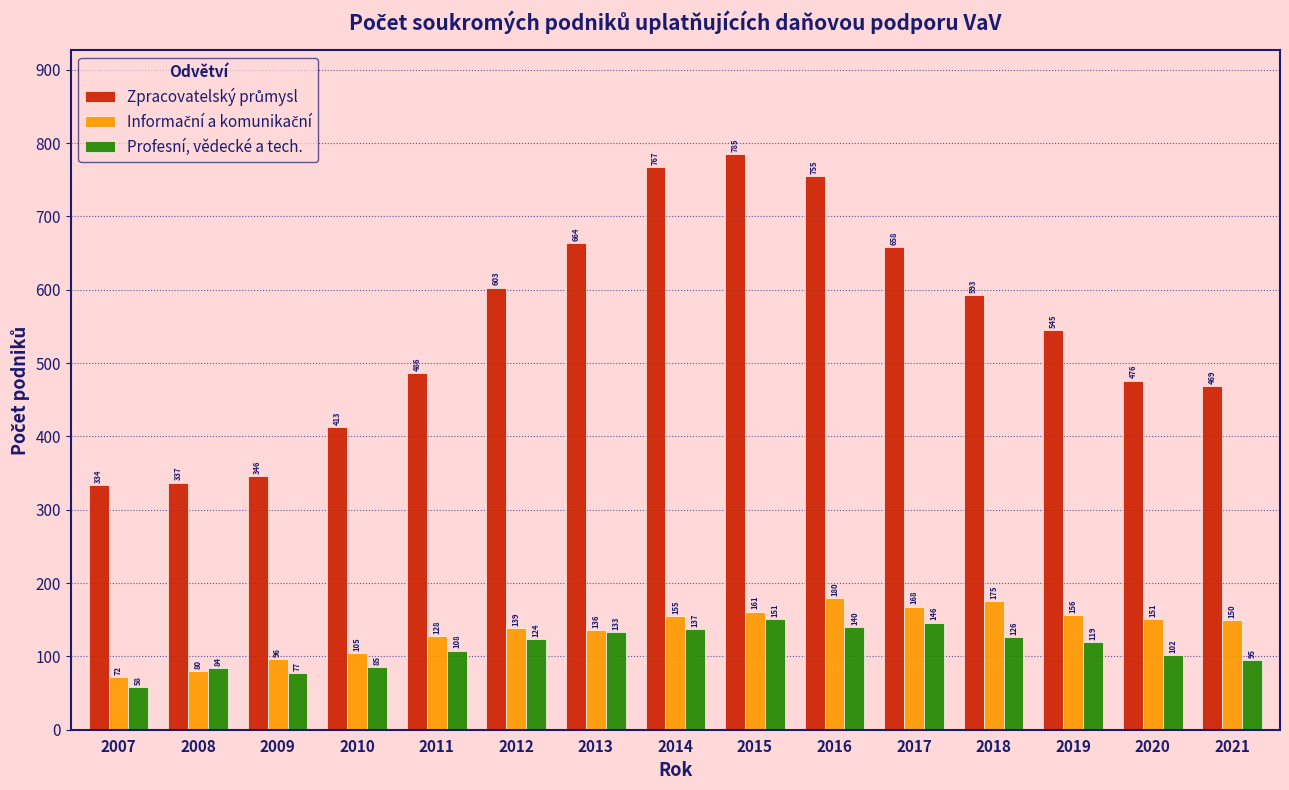

What is the spread (max minus min) of values at 2007?

276